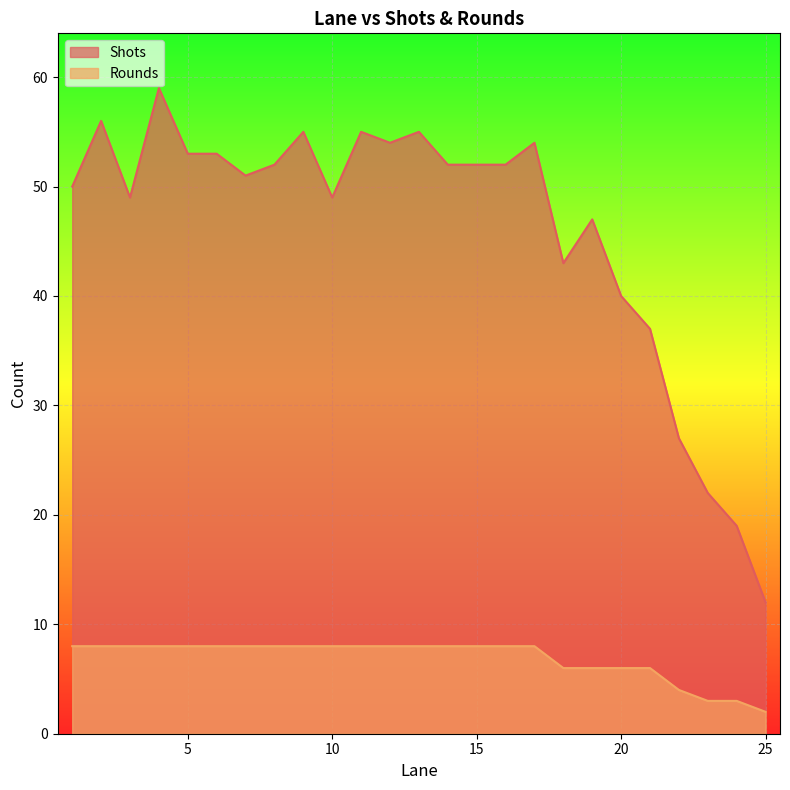

What is the sum of the Shots values at 3 and 23?

71